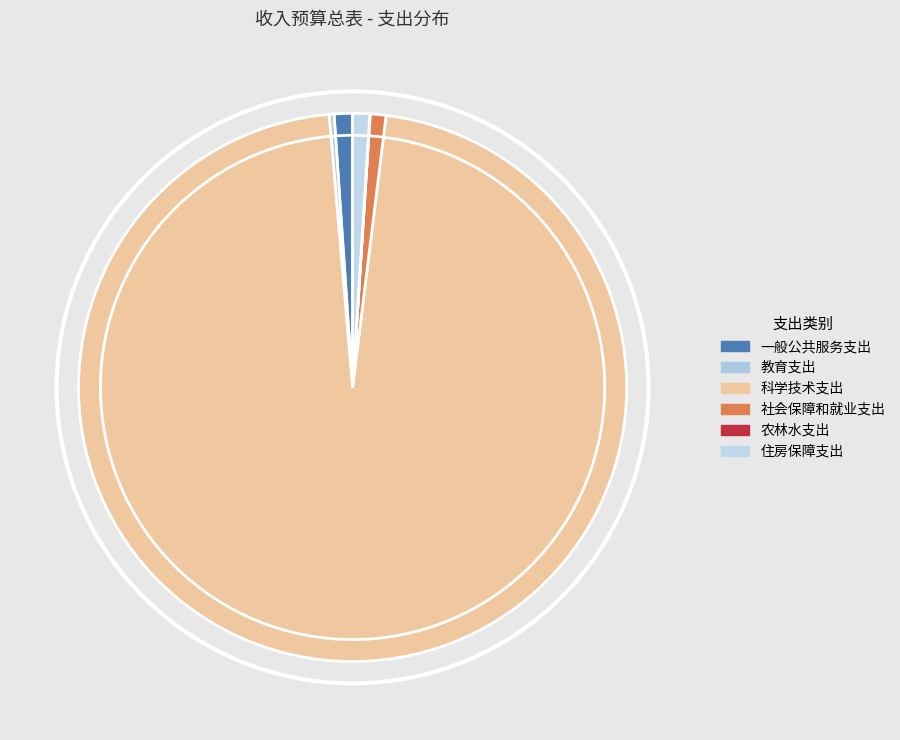

To the nearest percent, what is the combined percentage of 农林水支出 and 一般公共服务支出?

1%